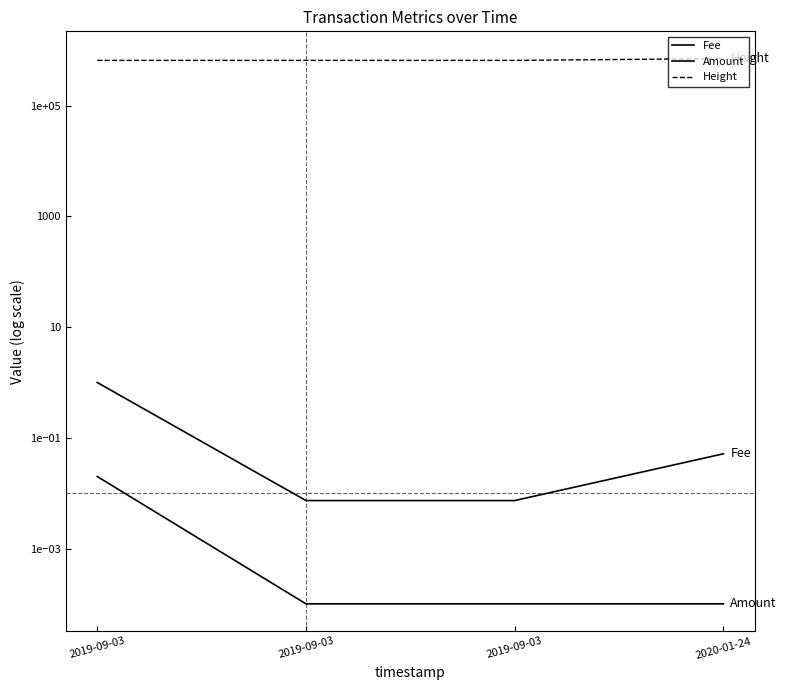

Which category has the highest value in the Height series?

2020-01-24